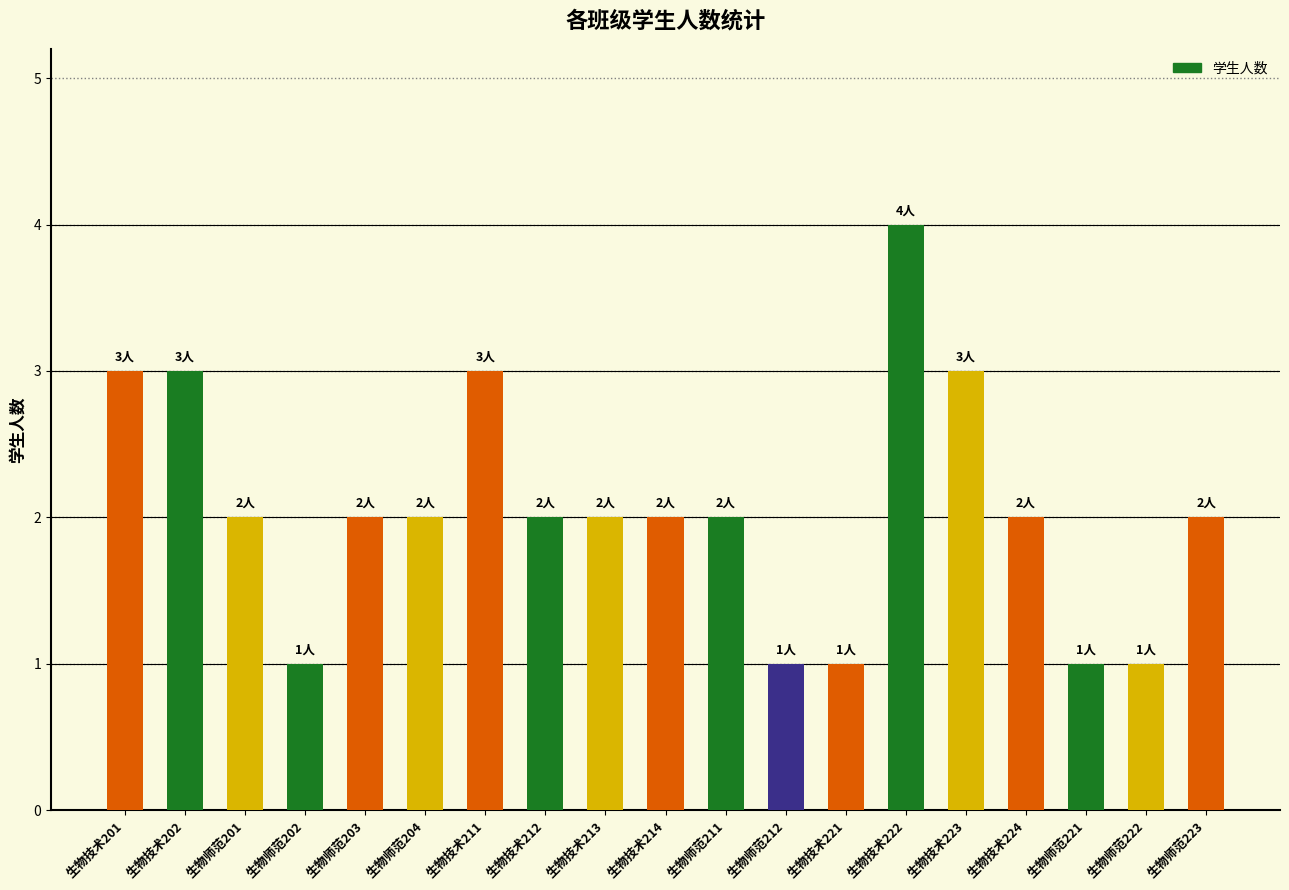

What is the difference between the maximum and second lowest values?

3